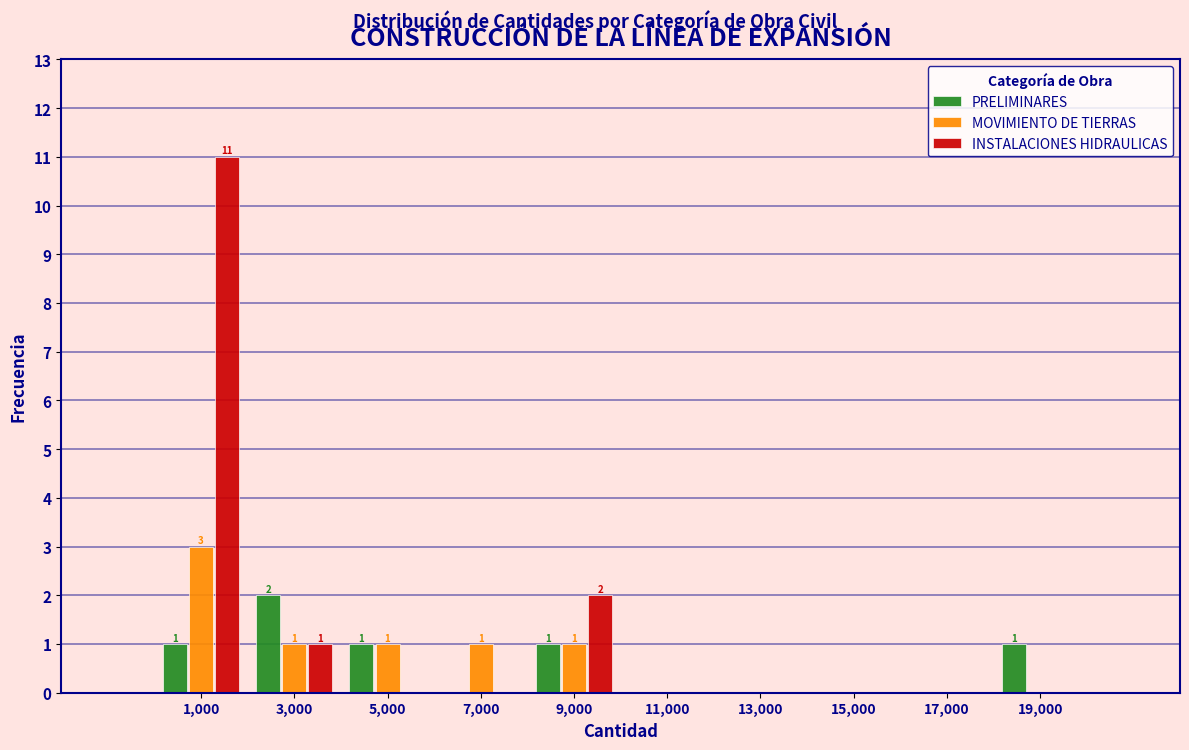

In the PRELIMINARES series, which range on the x-axis has the tallest bar?

2000 to 4000